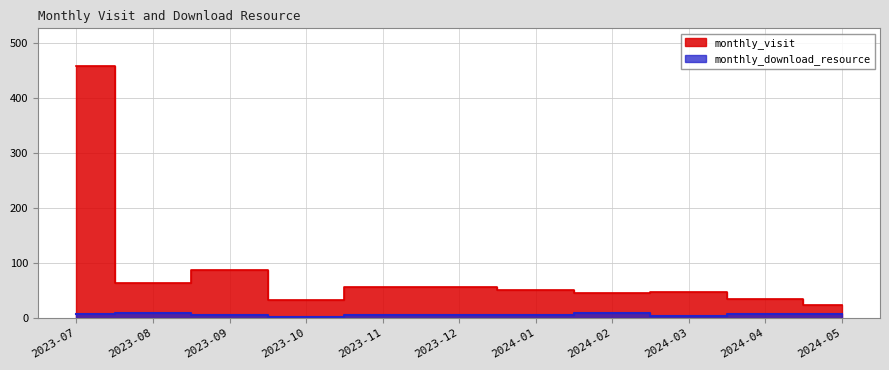

What is the smallest value displayed?

2